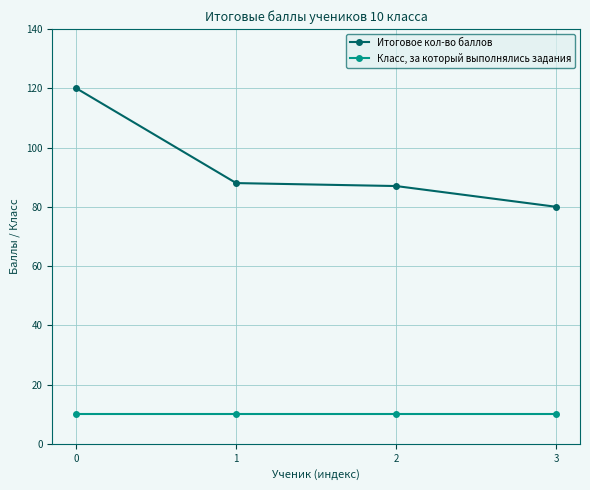

List the series in order of their overall mean, highest first.

Итоговое кол-во баллов, Класс, за который выполнялись задания